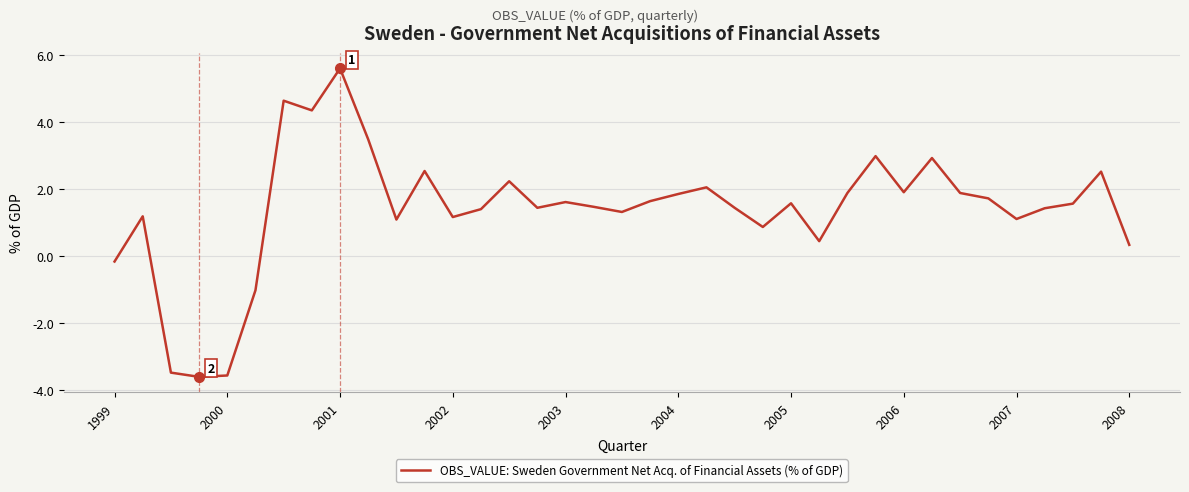

What is the smallest value displayed?

-3.6